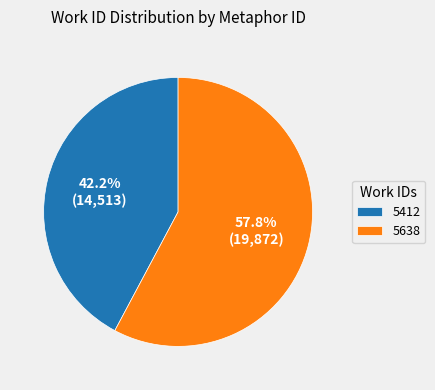

Does 5412 represent more than half of the total?

No